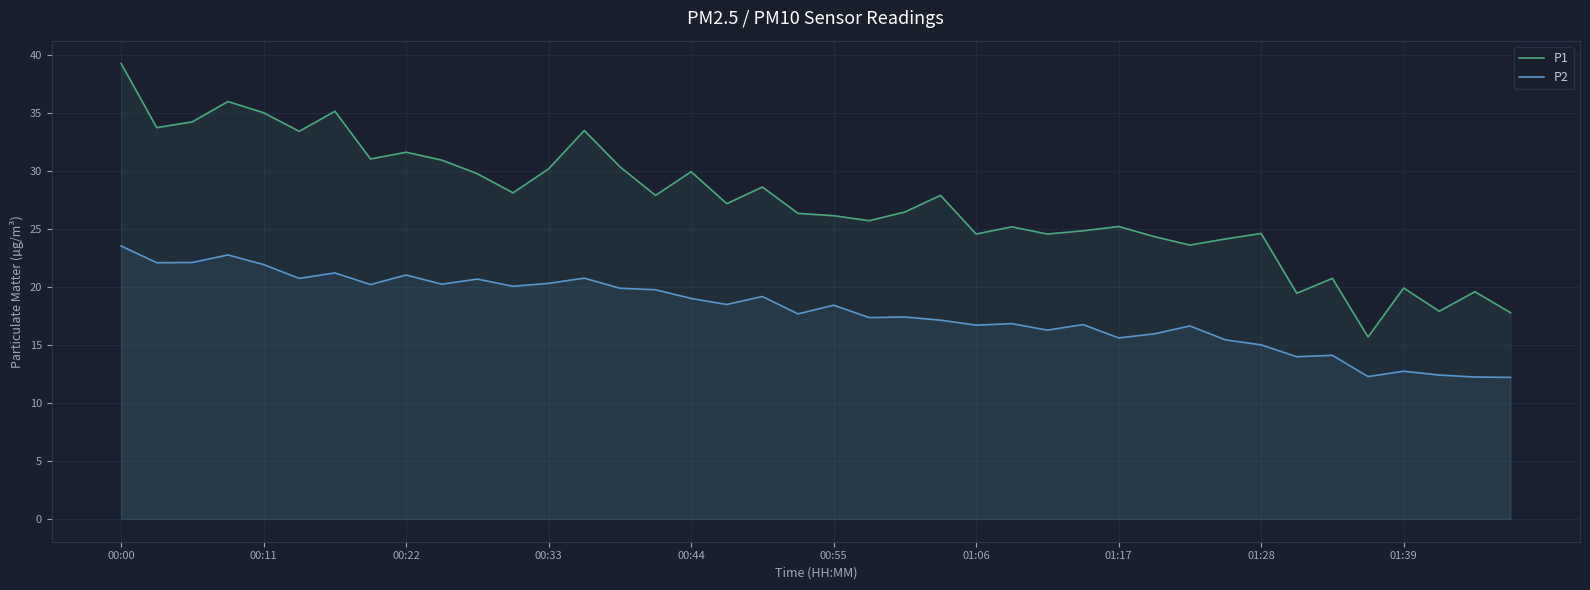

Reading right to left, transcribe all the data shown in this chart.

P1: 17.8	19.6	17.9	19.9	15.7	20.7	19.4	24.6	24.1	23.6	24.3	25.2	24.8	24.6	25.2	24.6	27.9	26.4	25.7	26.1	26.3	28.6	27.2	29.9	27.9	30.4	33.5	30.2	28.1	29.8	30.9	31.6	31.0	35.1	33.4	35.0	36.0	34.2	33.7	39.2
P2: 12.2	12.2	12.4	12.7	12.3	14.1	14.0	15.0	15.4	16.6	15.9	15.6	16.8	16.3	16.8	16.7	17.1	17.4	17.4	18.4	17.7	19.2	18.5	19.0	19.8	19.9	20.8	20.3	20.1	20.7	20.2	21.0	20.2	21.2	20.7	21.9	22.8	22.1	22.1	23.5